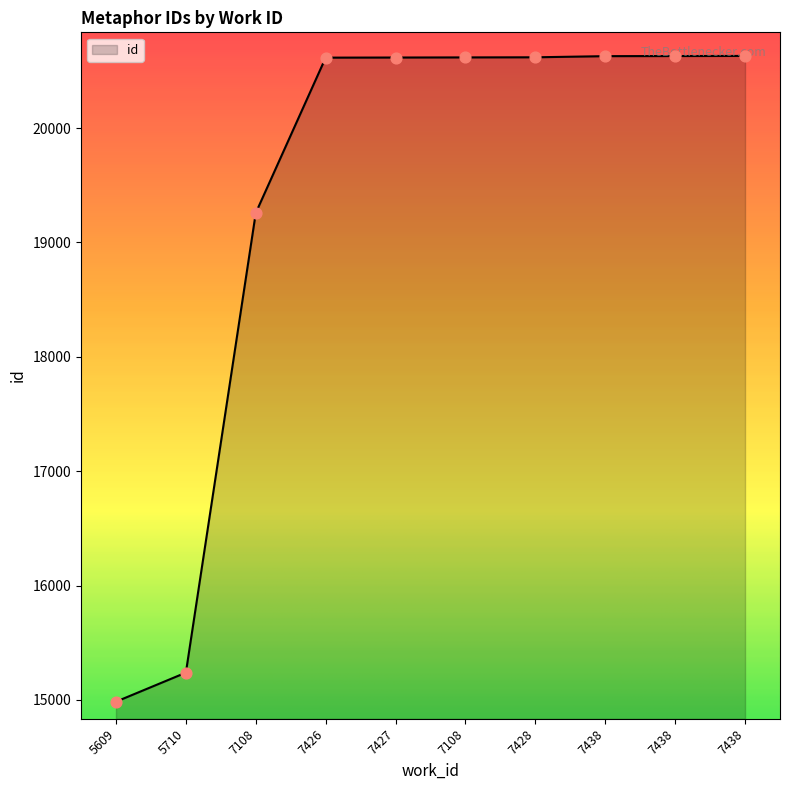

What is the ratio of the value at 7438 to the value at 7438?

1.0